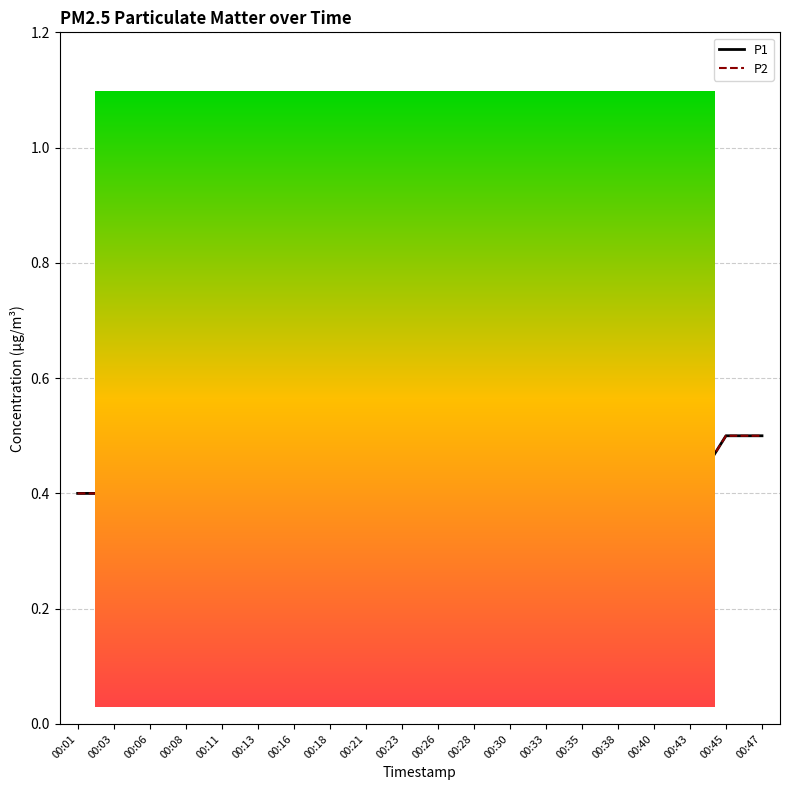

At which category does P1 reach its first local valley?

00:08